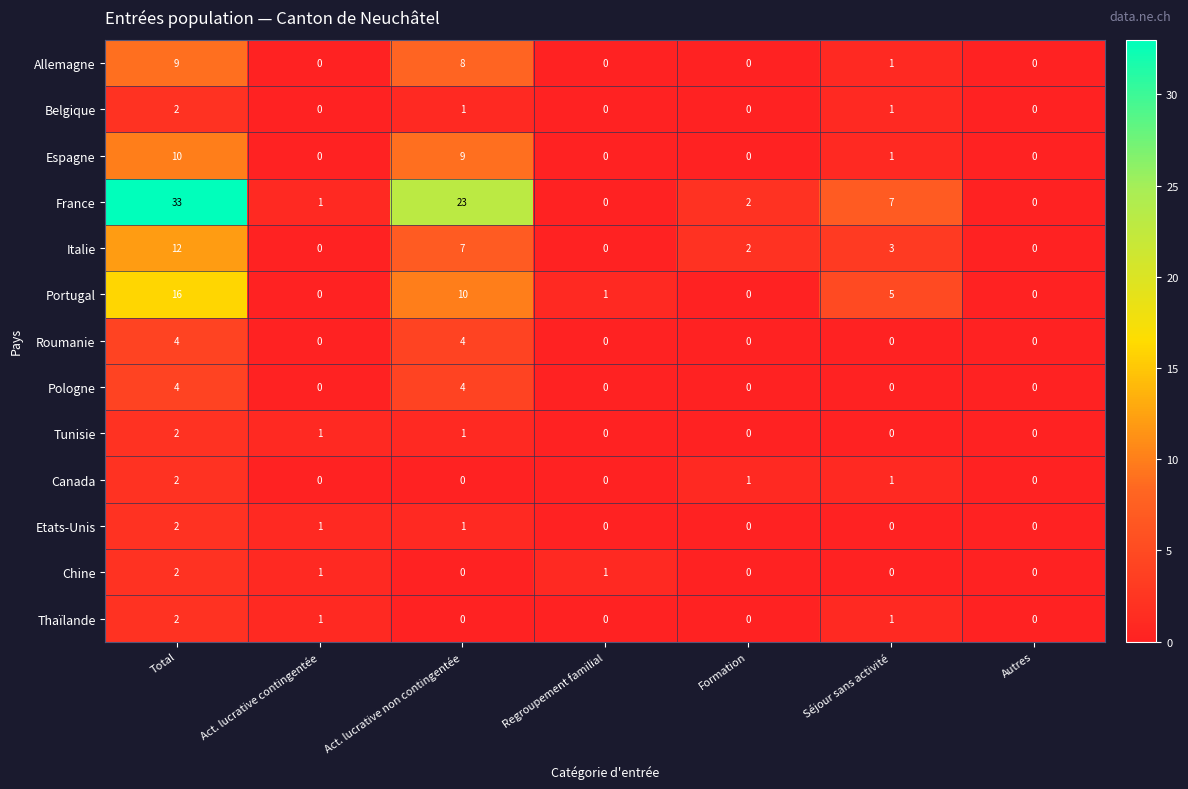

Count the number of data series in this chart.

13